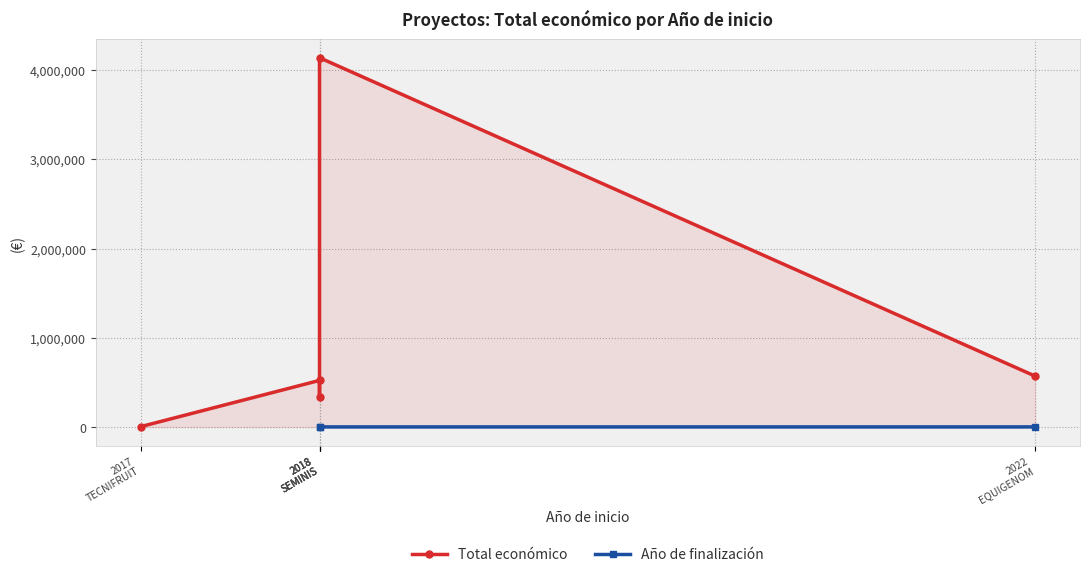

Which has a higher value, 2018 or 2017?

2018